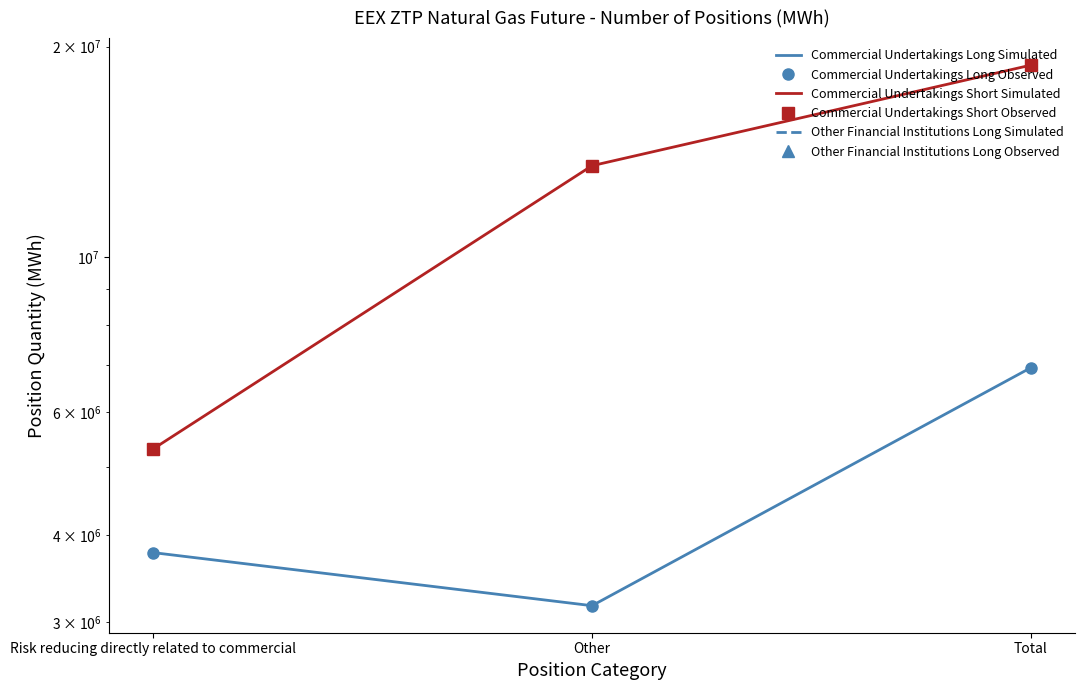

Which category has the lowest value in the Other Financial Institutions Long Simulated series?

Risk reducing directly related to commercial